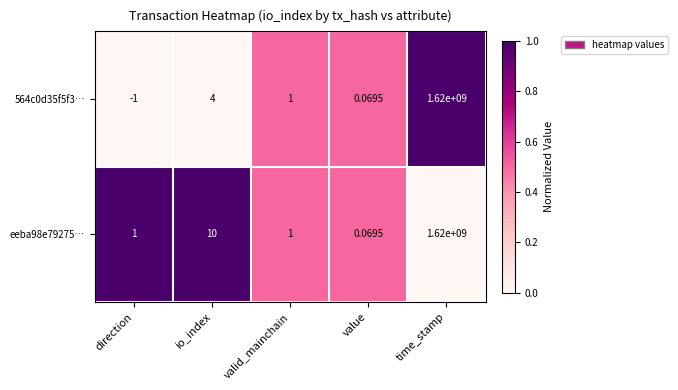

Which series has the largest total across all categories?

eeba98e79275…